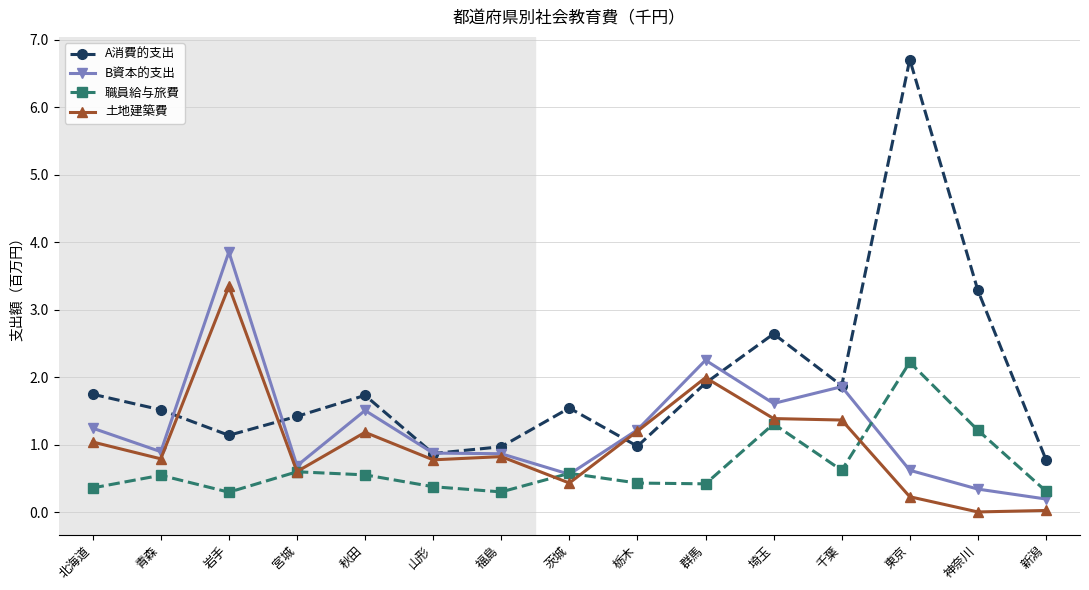

Is it true that 職員給与旅費 equals 0.4 at 山形?

True